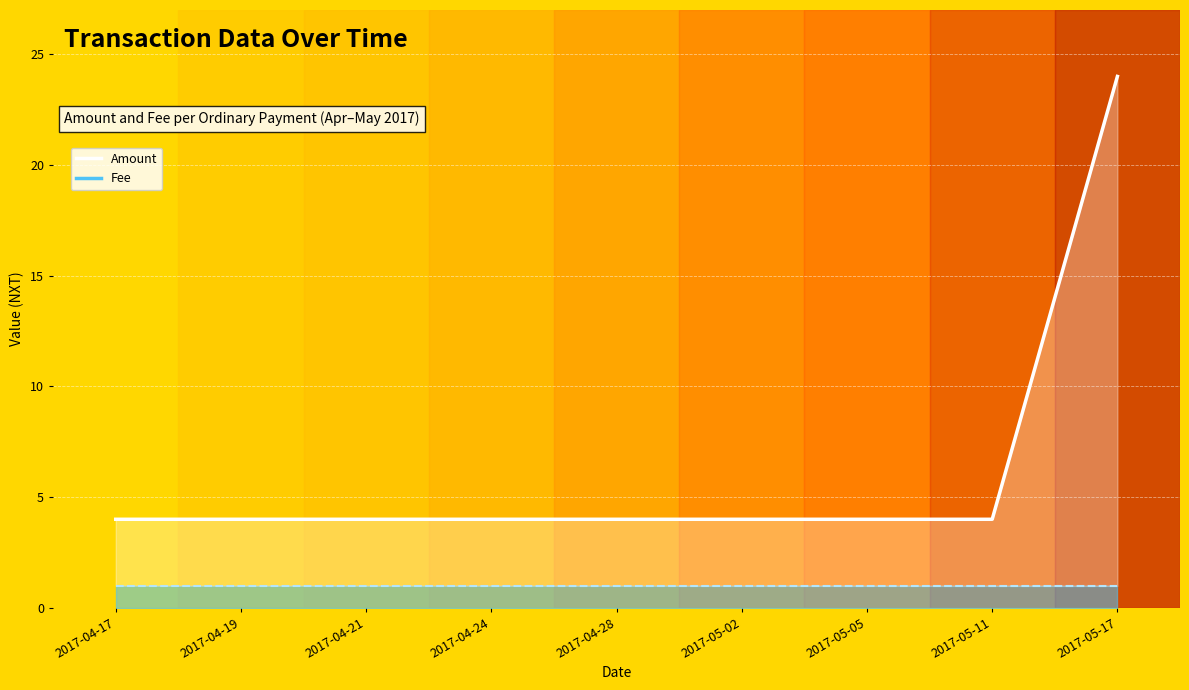

List the labels in order of value, largest first.

2017-05-17, 2017-04-17, 2017-04-19, 2017-04-21, 2017-04-24, 2017-04-28, 2017-05-02, 2017-05-05, 2017-05-11